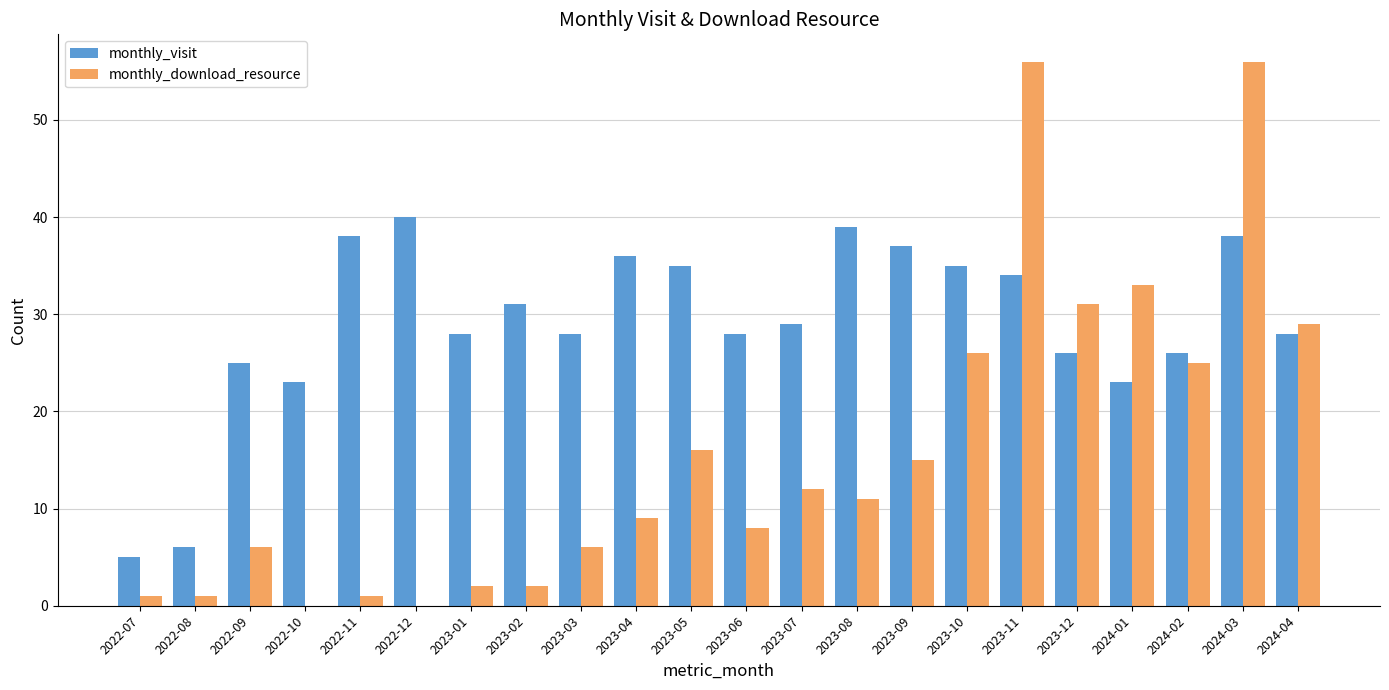

Which series changed the most between 2023-09 and 2024-04?

monthly_download_resource